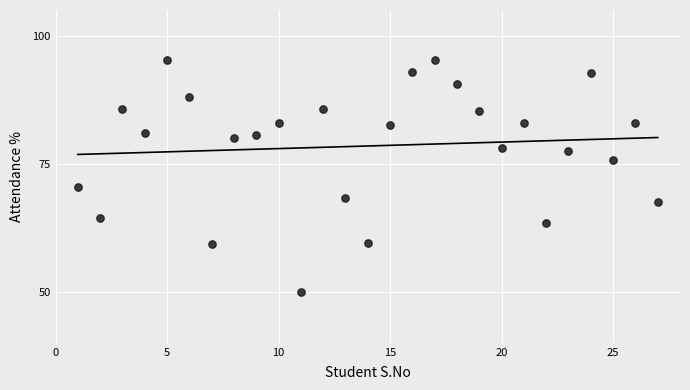

What is the range of Y values (max minus min)?

45.2